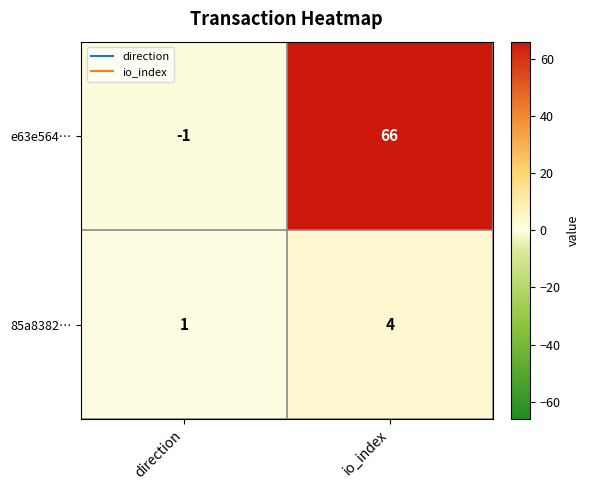

What is the difference between the 85a8382… values at io_index and direction?

3